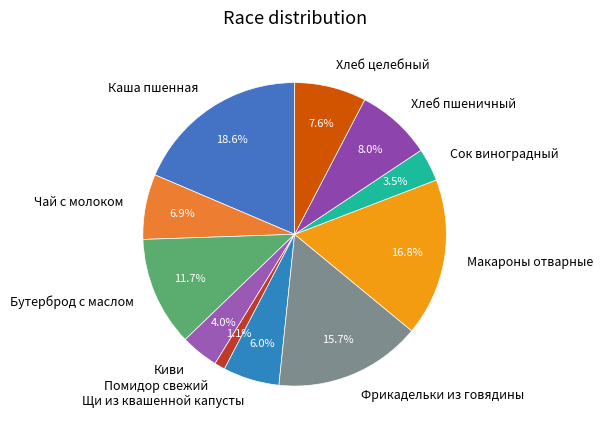

Is it true that Хлеб пшеничный is 8% of the pie?

True